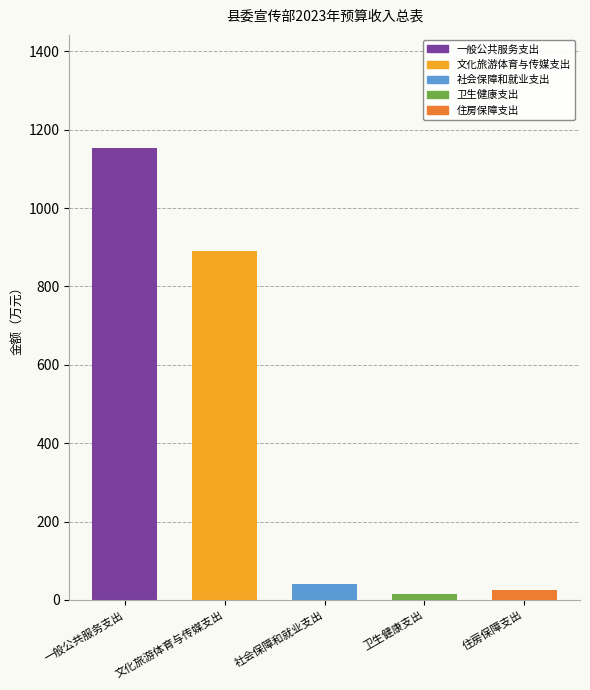

What is the maximum value for 一般公共服务支出?

1153.7